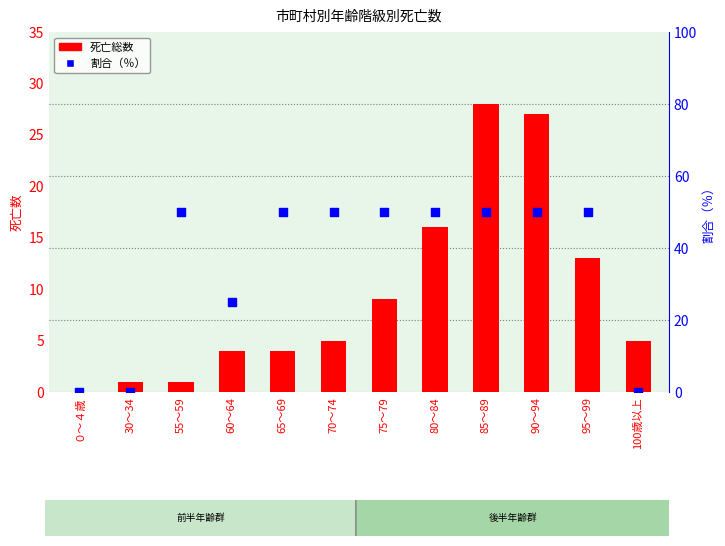

What is the total value across all series at 70～74?

55